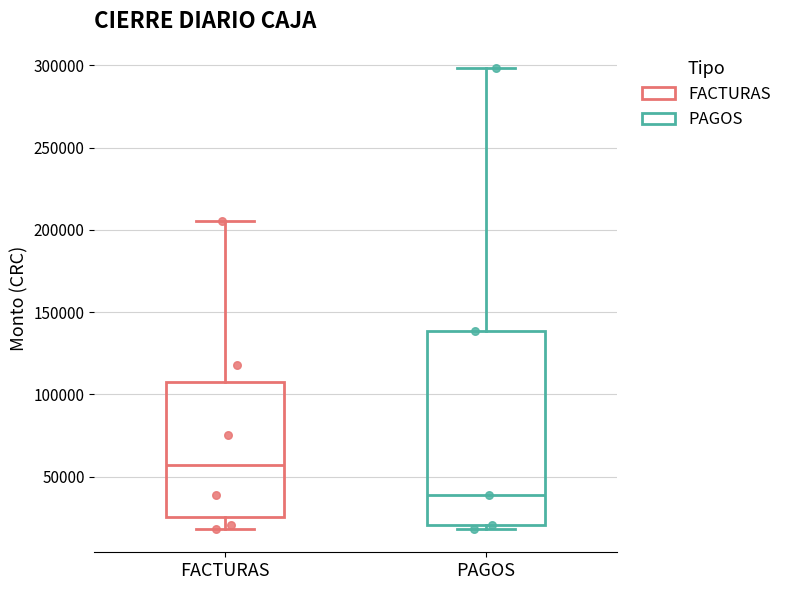

Which box has the lowest median line?

PAGOS